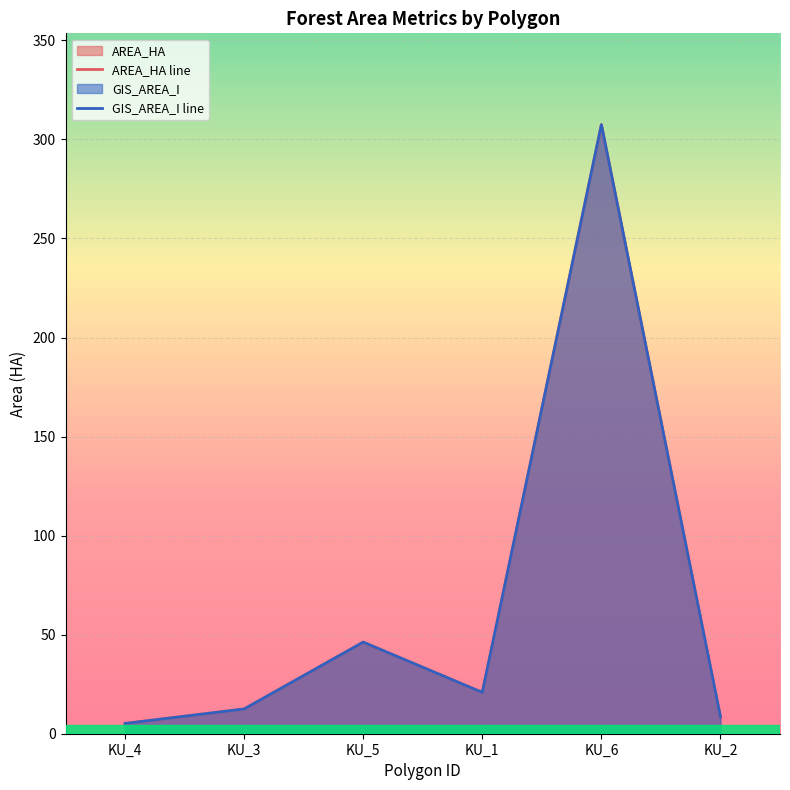

How many distinct data groups are displayed?

2